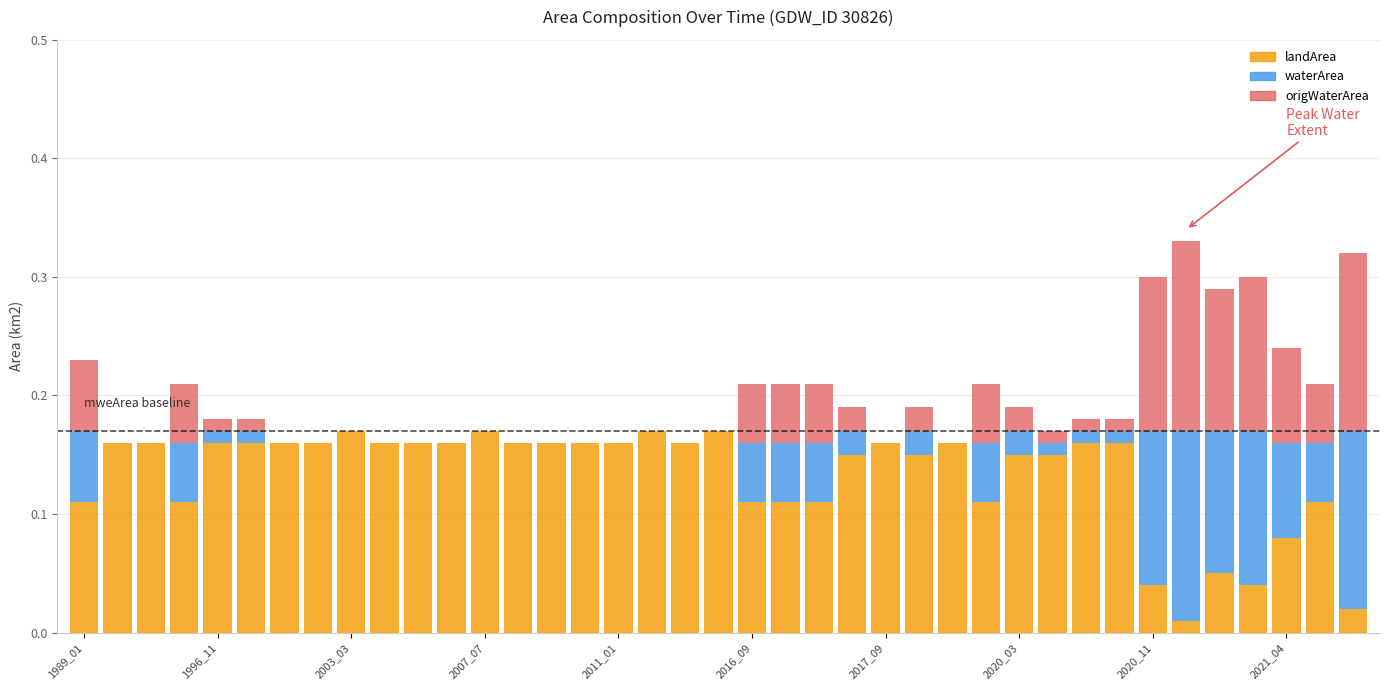

How many categories are shown in the chart?

39